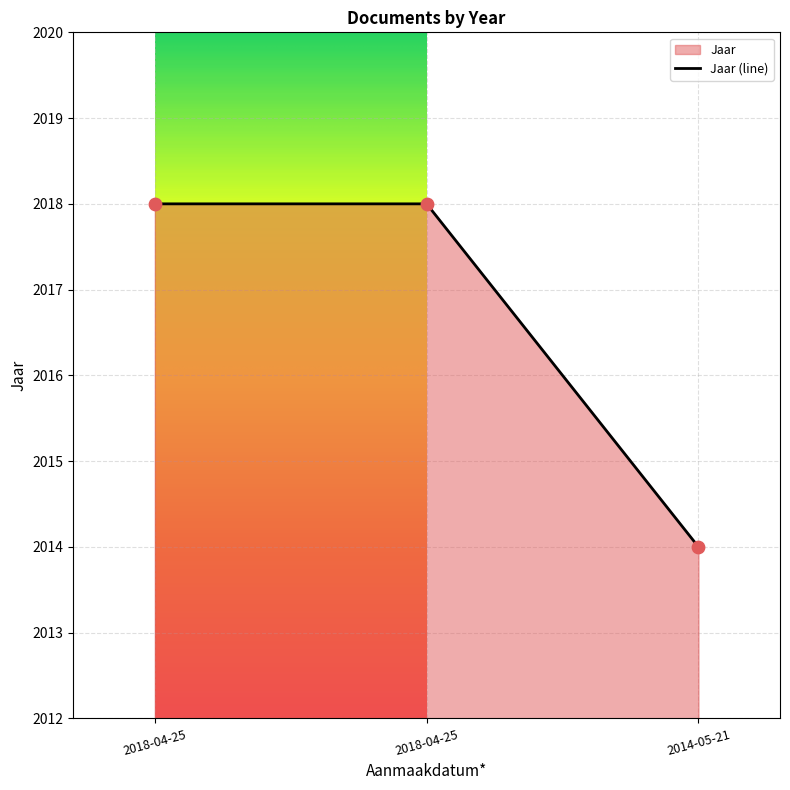

Which has a higher value, 2014-05-21 or 2018-04-25?

2018-04-25